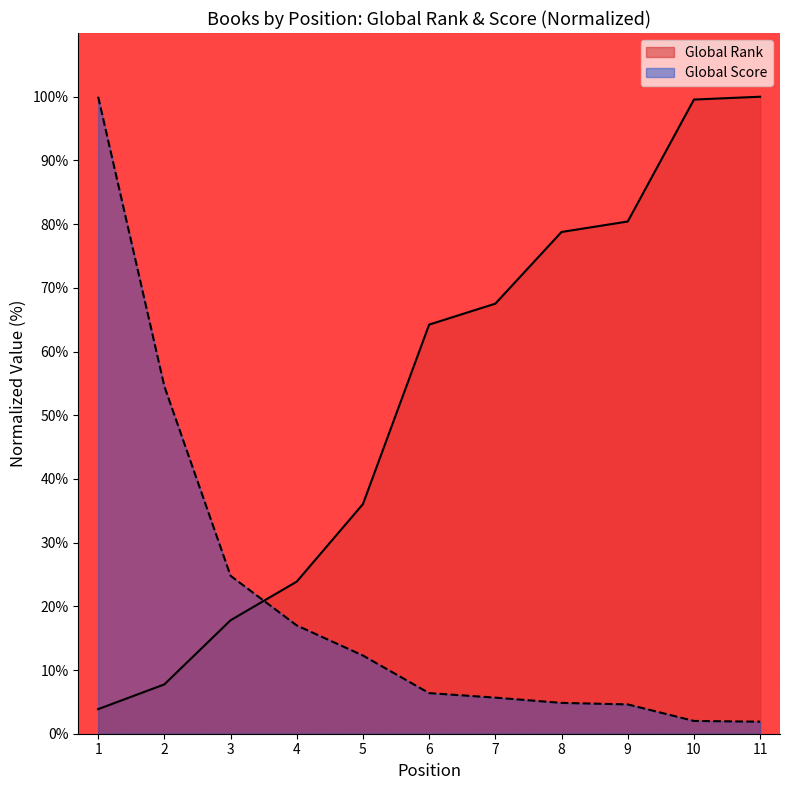

Reading left to right, what are all the values shown in this chart?

Global Rank: 3.9	7.7	17.8	23.9	36.1	64.2	67.5	78.8	80.4	99.6	100.0
Global Score: 100.0	54.5	24.8	17.0	12.3	6.4	5.7	4.8	4.6	2.0	1.9